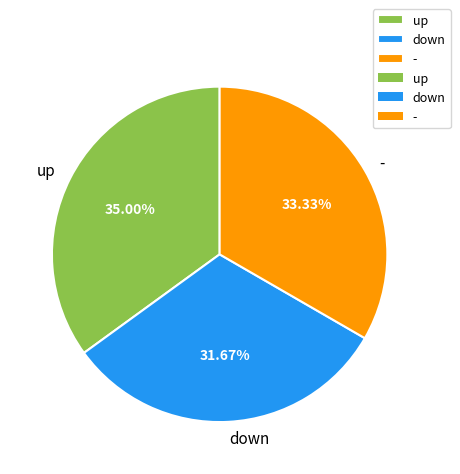

Is it true that down is 32% of the pie?

True